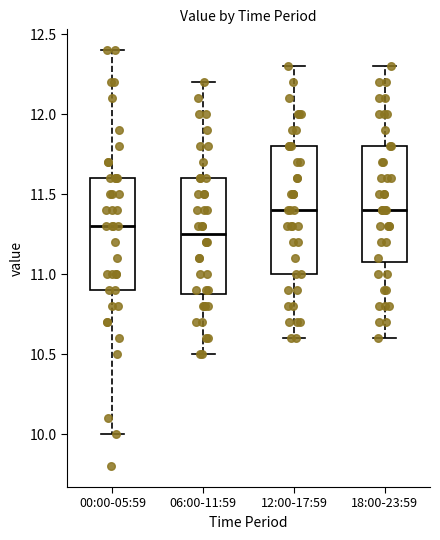

Reading left to right, transcribe this box plot: for each box, give where its median line is, the range the box spans, and where its two whiskers end, as read against the y-axis. The values are not printed on the chart, so give them approximately, as read against the axis.

00:00-05:59: median 11.30, box 10.90 to 11.60, whiskers 10.00 to 12.40
06:00-11:59: median 11.25, box 10.90 to 11.60, whiskers 10.50 to 12.20
12:00-17:59: median 11.40, box 11.00 to 11.80, whiskers 10.60 to 12.30
18:00-23:59: median 11.40, box 11.10 to 11.80, whiskers 10.60 to 12.30